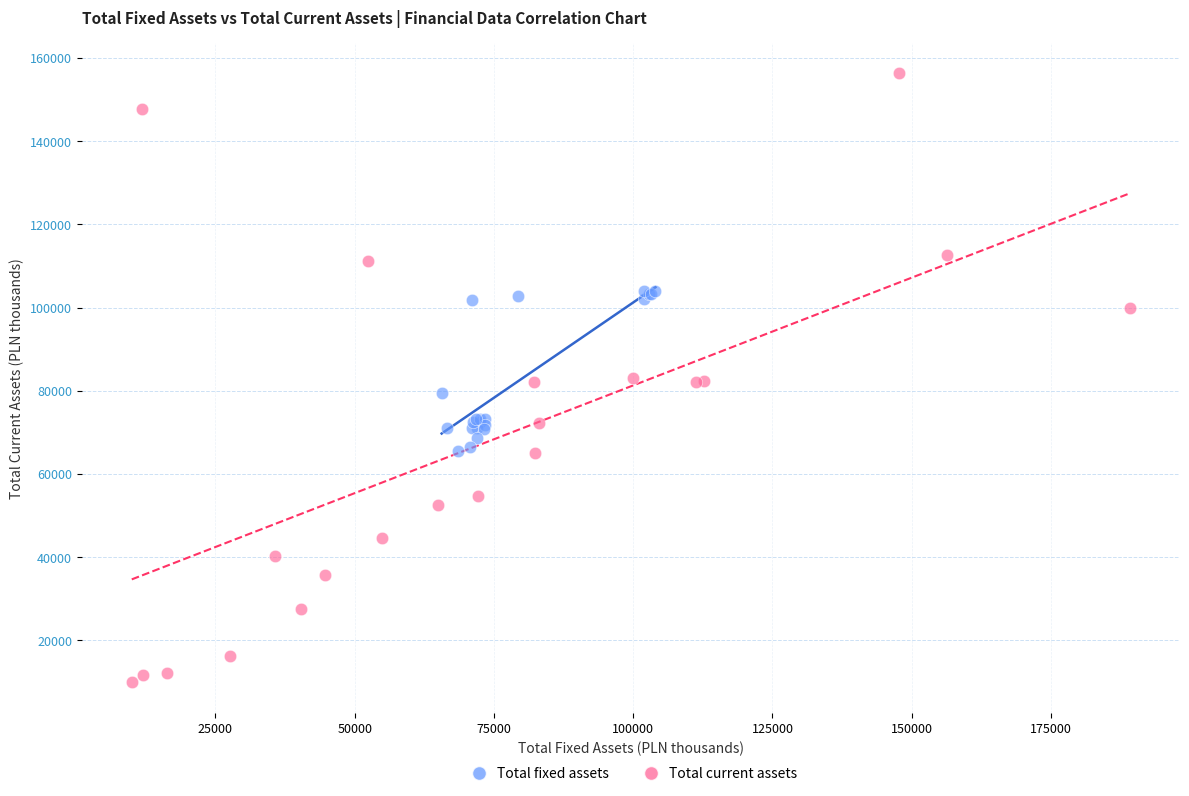

Which series has the widest spread of Y values?

Total current assets